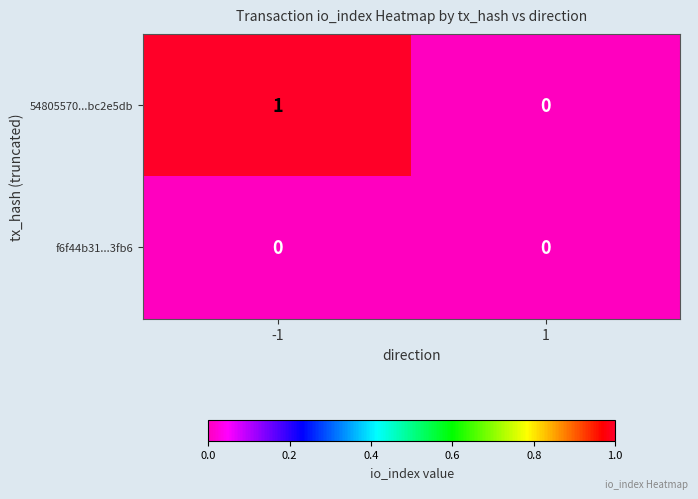

Rank the series by their average value, from highest to lowest.

54805570...bc2e5db, f6f44b31...3fb6